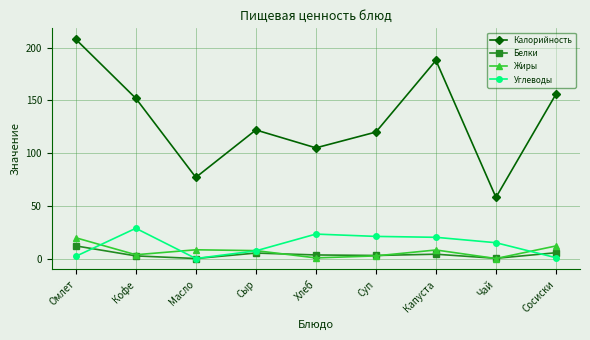

Is this an area chart (filled region under the line)?

No